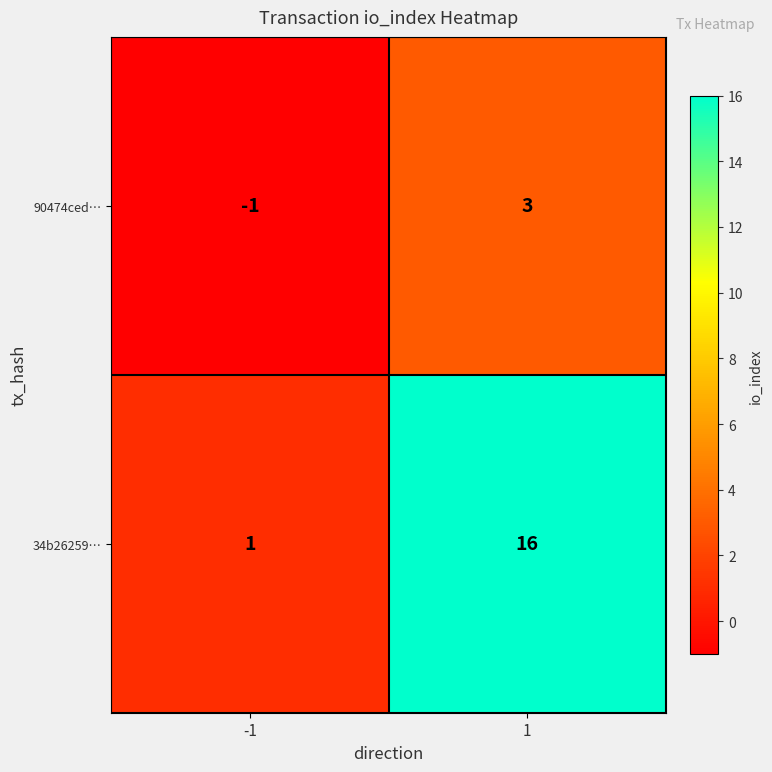

List the labels in order of 34b26259… value, largest first.

1, -1